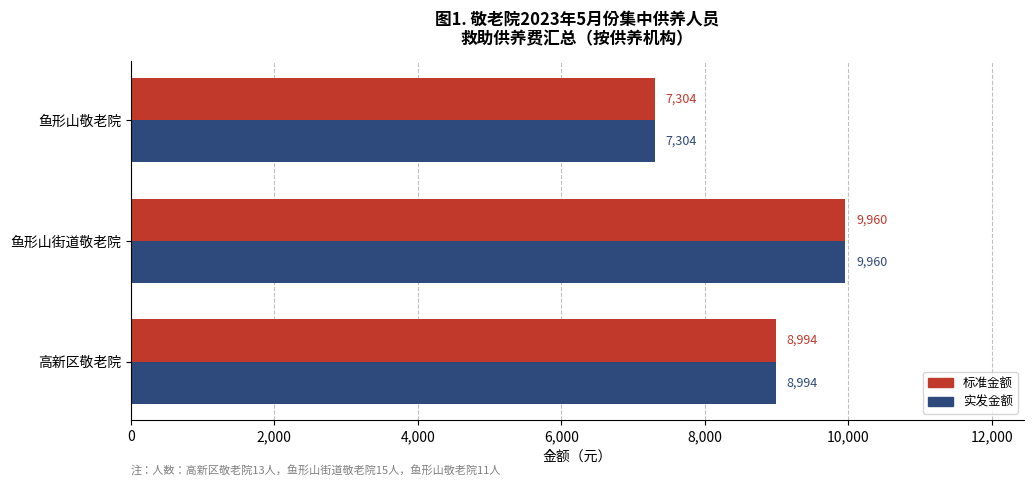

Is the value of 标准金额 at 鱼形山街道敬老院 greater than the value of 实发金额 at 高新区敬老院?

Yes